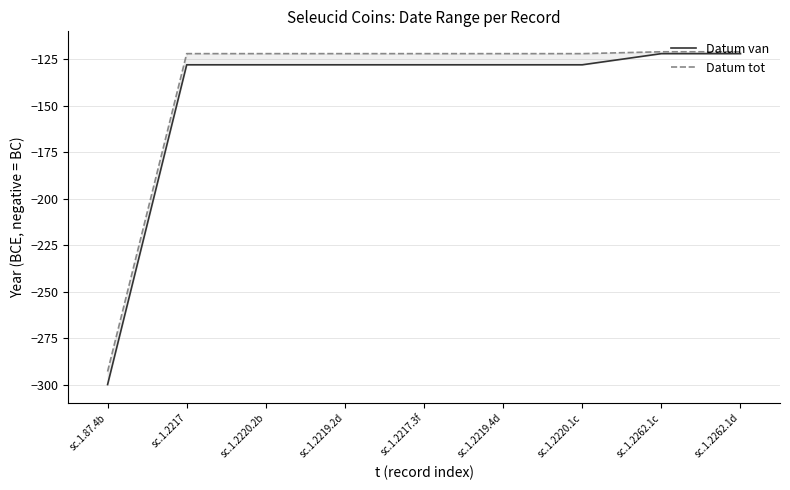

Which has a higher value, sc.1.2262.1d or sc.1.2220.1c?

sc.1.2262.1d